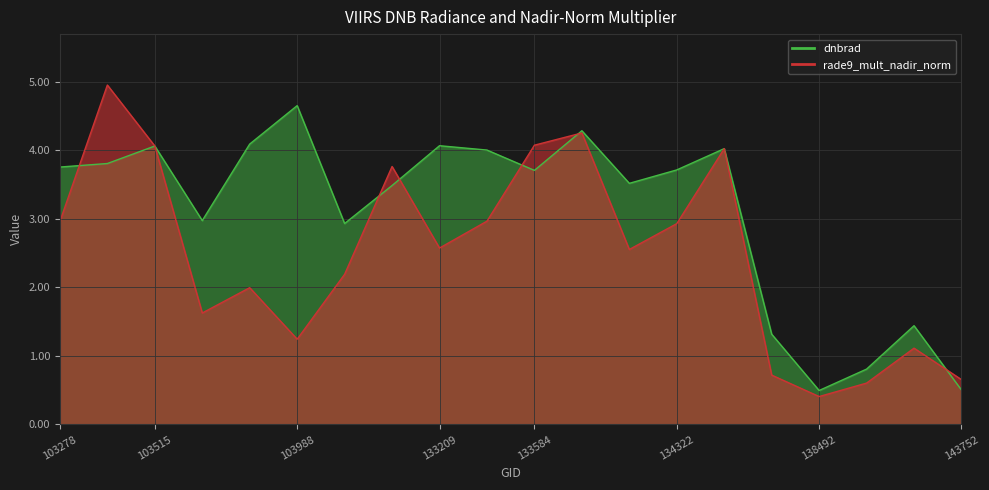

Which has a higher value, 104471 or 134322?

134322